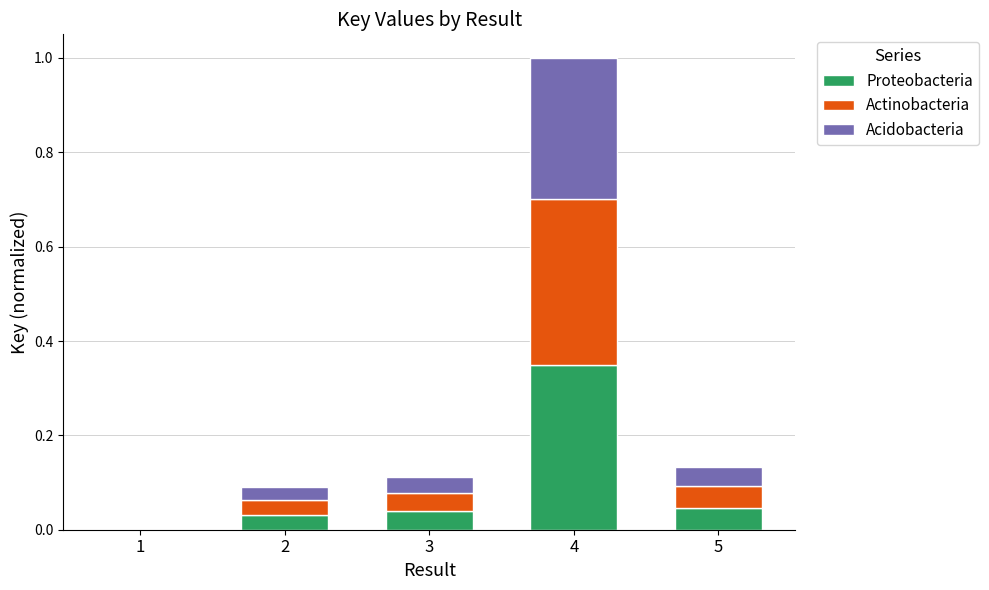

How many categories are shown in the chart?

5